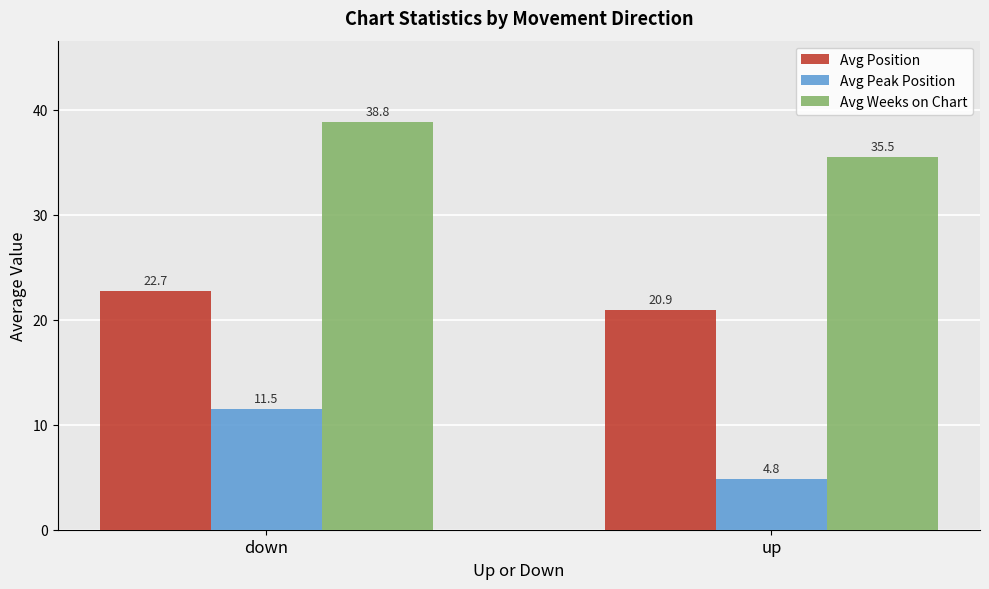

The value of Avg Weeks on Chart at up is 35.5. True or false?

True